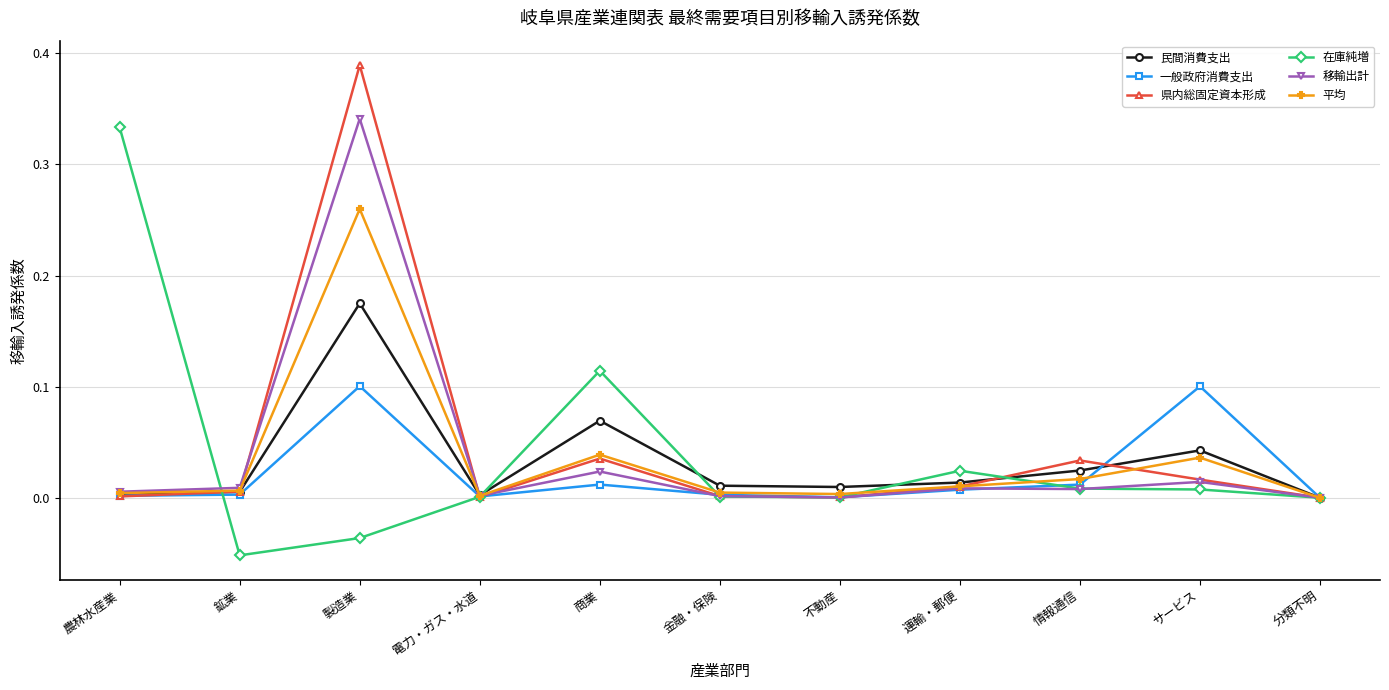

True or false: 移輸出計 has more than 2 points higher than both neighbors.

True